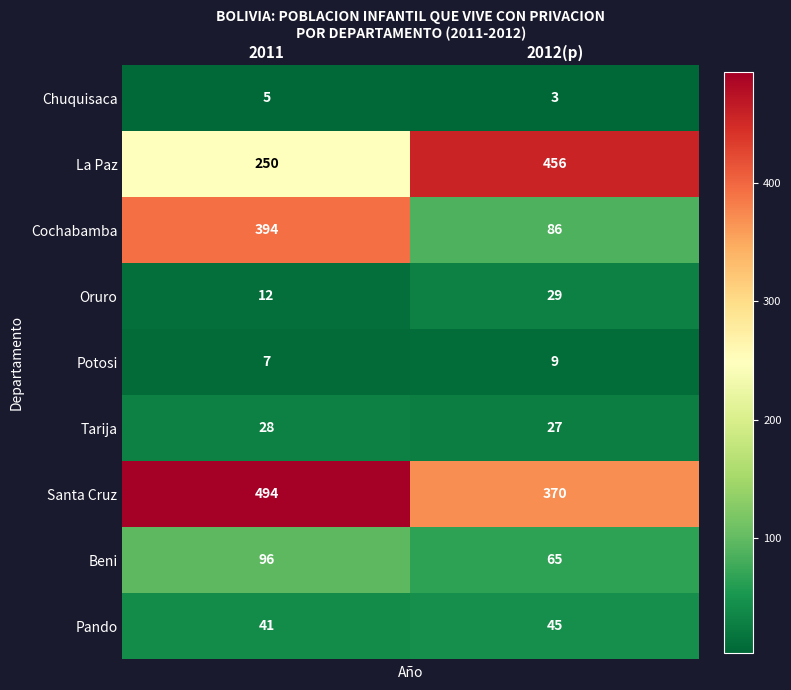

Is it true that La Paz equals 250 at 2011?

True